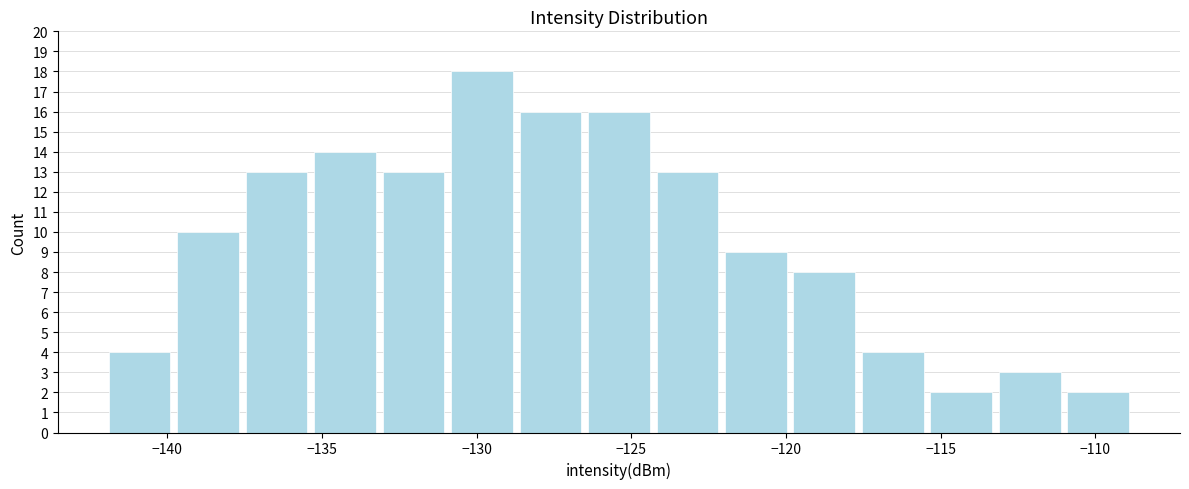

Reading left to right, transcribe this chart: for each bar, give the range it covers on the x-axis and its height. Neither the bar edges nor the heights are printed on the chart, so give them approximately, as read against the axes.

-142.0 to -140.0: 4
-140.0 to -137.5: 10
-137.5 to -135.5: 13
-135.5 to -133.0: 14
-133.0 to -131.0: 13
-131.0 to -128.5: 18
-128.5 to -126.5: 16
-126.5 to -124.5: 16
-124.5 to -122.0: 13
-122.0 to -120.0: 9
-120.0 to -117.5: 8
-117.5 to -115.5: 4
-115.5 to -113.0: 2
-113.0 to -111.0: 3
-111.0 to -109.0: 2